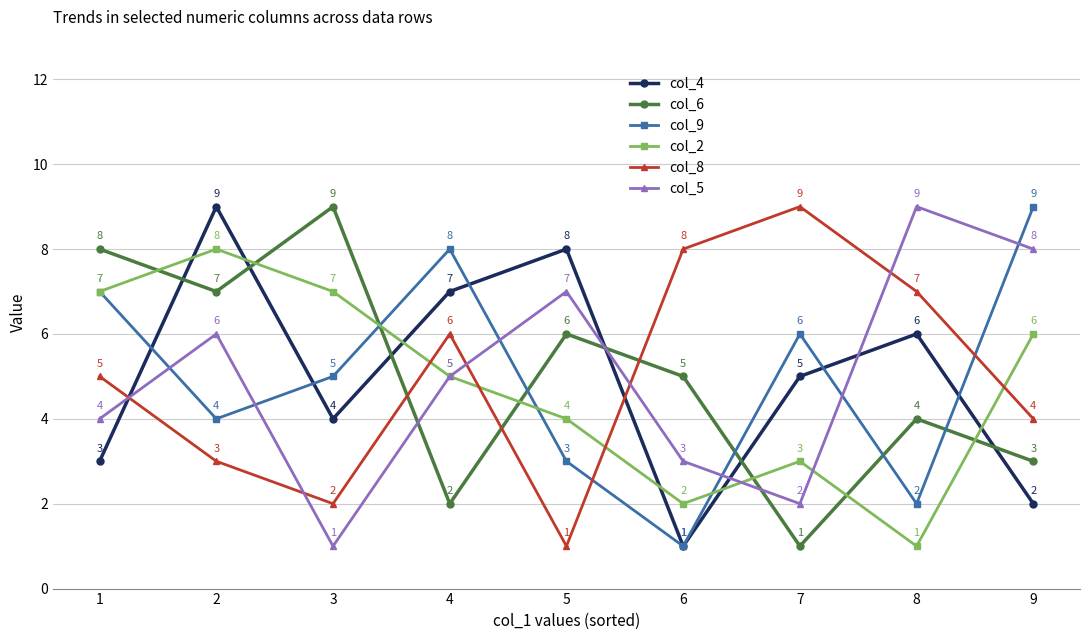

Reading right to left, what are all the values shown in this chart?

col_4: 2	6	5	1	8	7	4	9	3
col_6: 3	4	1	5	6	2	9	7	8
col_9: 9	2	6	1	3	8	5	4	7
col_2: 6	1	3	2	4	5	7	8	7
col_8: 4	7	9	8	1	6	2	3	5
col_5: 8	9	2	3	7	5	1	6	4